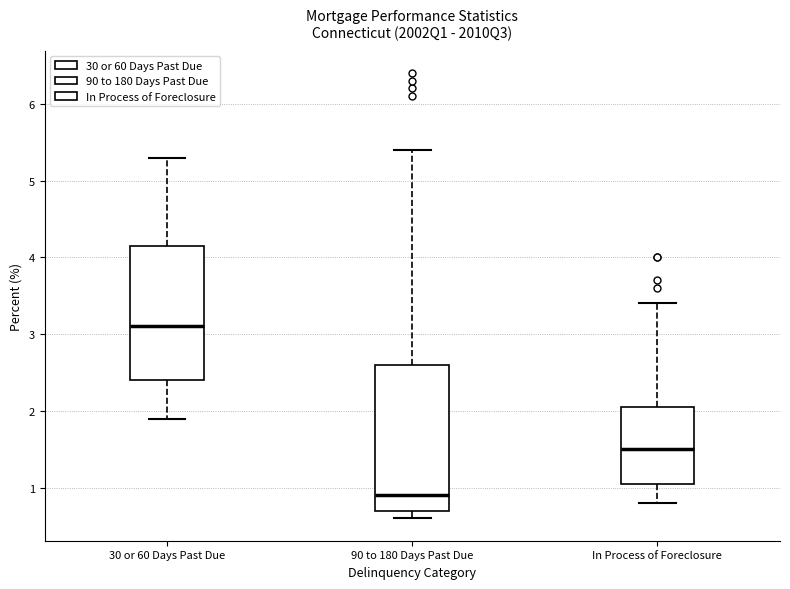

Reading left to right, read every box against the y-axis: the position of its median line, the range the box covers, and the ends of its whiskers. The values are not printed on the chart, so give them approximately, as read against the axis.

30 or 60 Days Past Due: median 3.1, box 2.4 to 4.2, whiskers 1.9 to 5.3
90 to 180 Days Past Due: median 0.9, box 0.7 to 2.6, whiskers 0.6 to 5.4
In Process of Foreclosure: median 1.5, box 1.1 to 2.1, whiskers 0.8 to 3.4